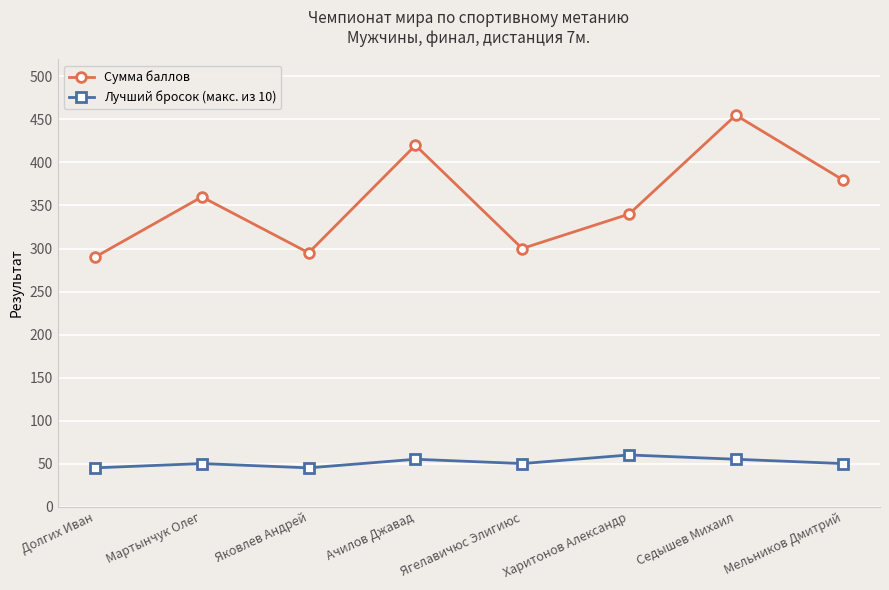

What is the sum of the Лучший бросок (макс. из 10) values at Яковлев Андрей and Мельников Дмитрий?

95